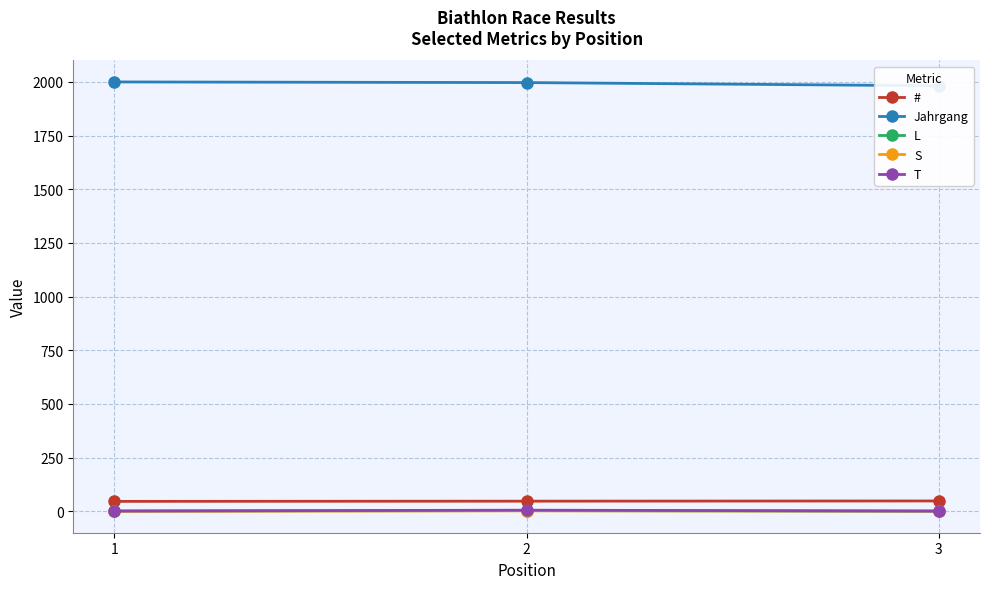

True or false: Jahrgang has a value of 2659 at 1.

False